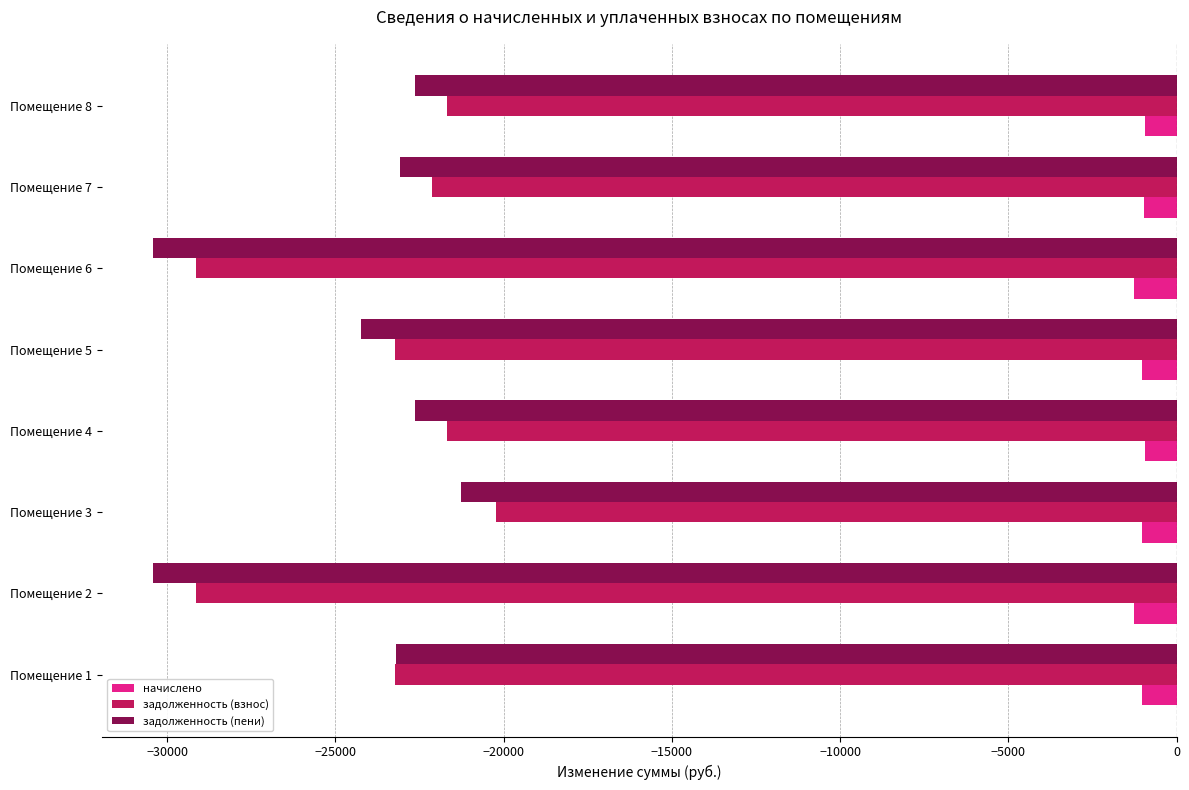

Is the value of задолженность (взнос) at Помещение 5 greater than the value of задолженность (пени) at Помещение 3?

No